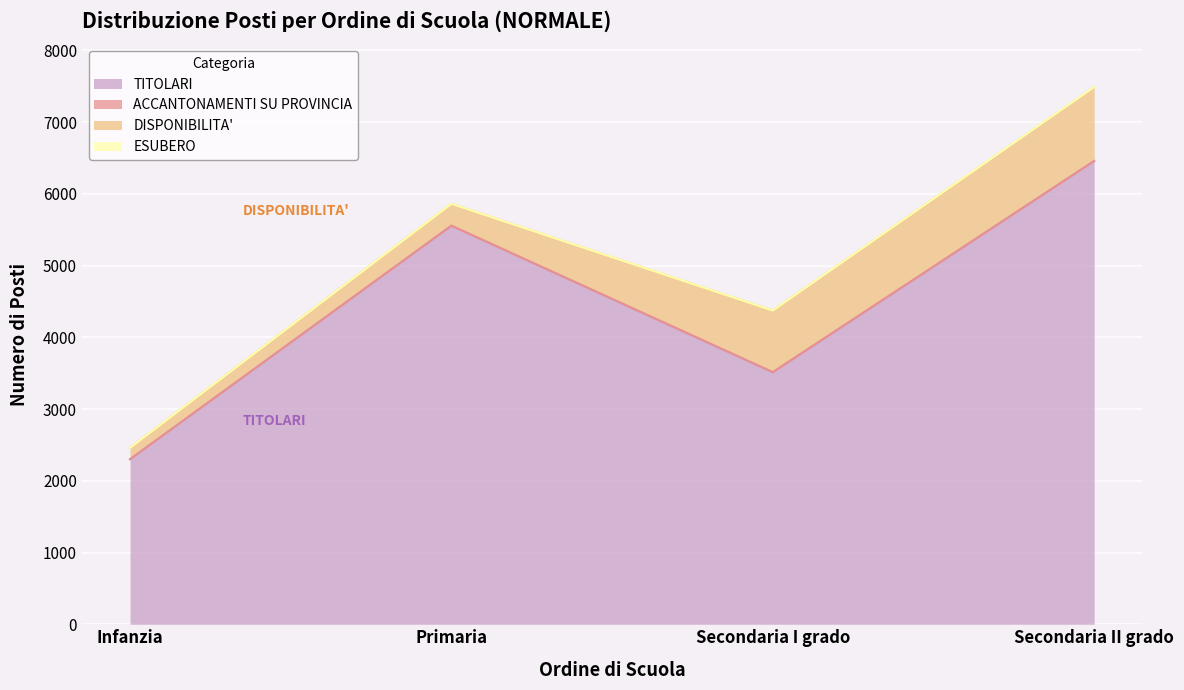

True or false: ESUBERO and DISPONIBILITA' cross at least once.

False